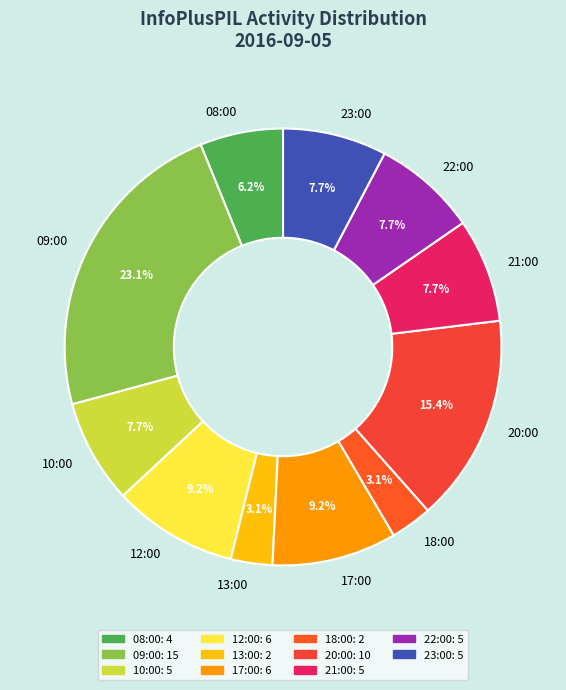

Is there any slice that represents more than half of the pie?

No